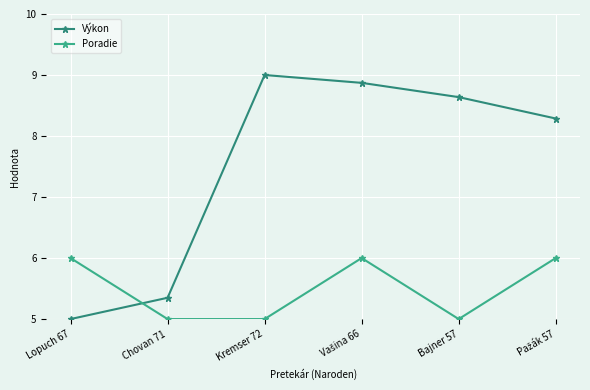

How many lines are shown in the chart?

2